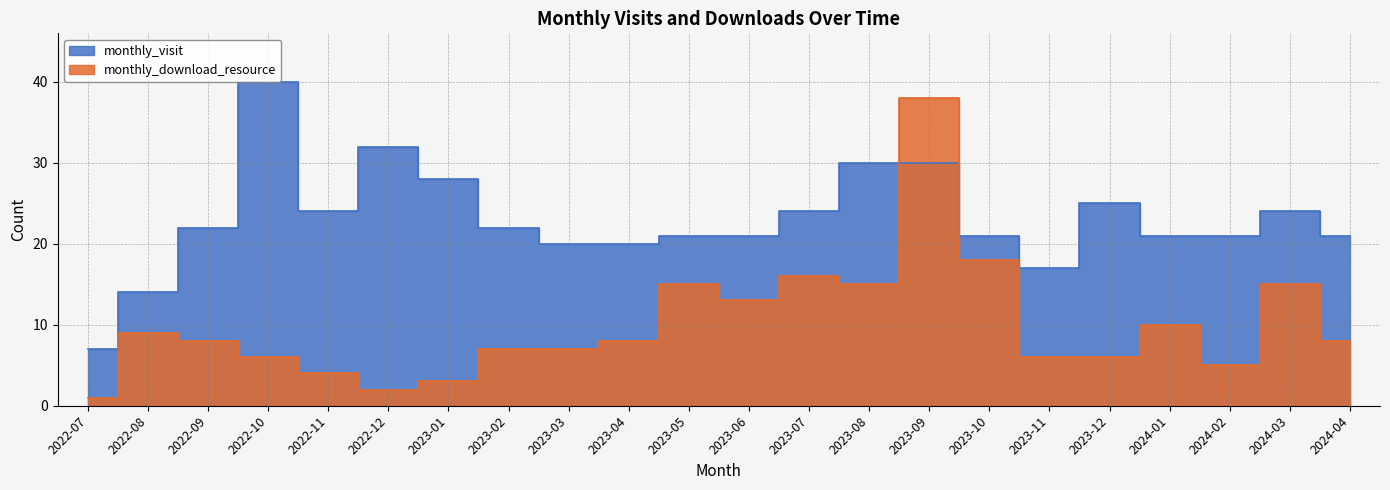

Which series ends up on top after the final intersection of monthly_visit and monthly_download_resource?

monthly_visit